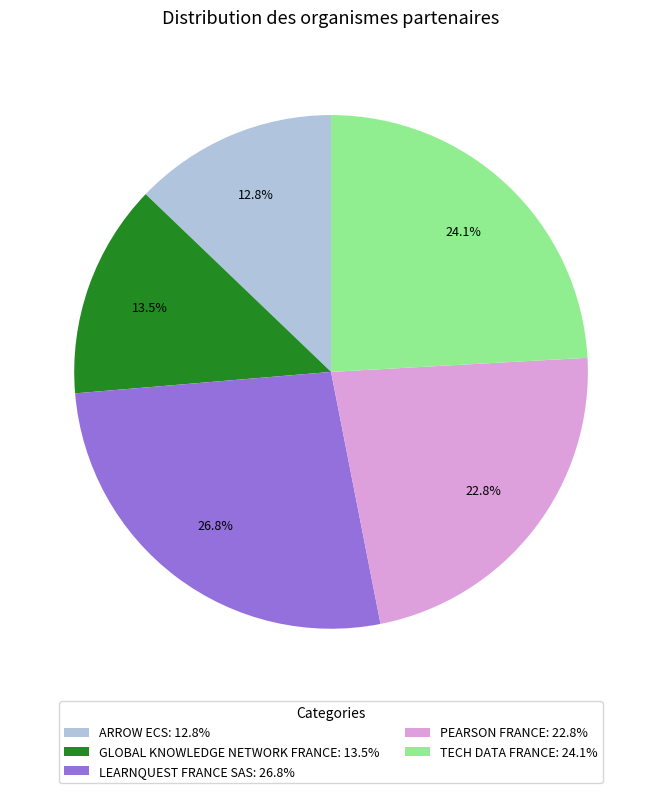

Combined, what portion of the pie is LEARNQUEST FRANCE SAS and GLOBAL KNOWLEDGE NETWORK FRANCE?

40.3%